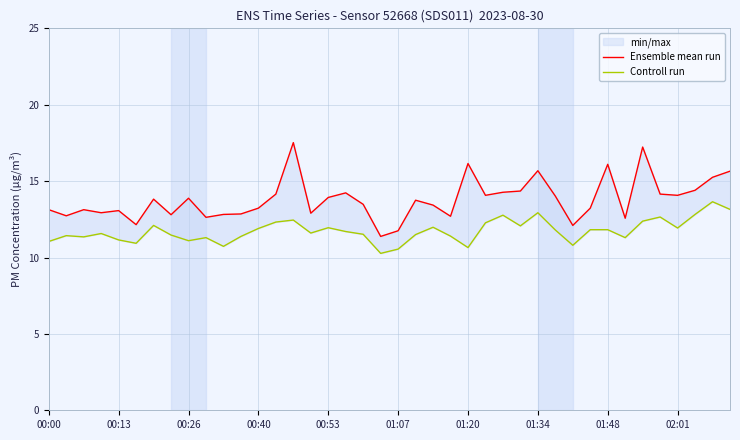

What is the average value of the Ensemble mean run series?

13.8